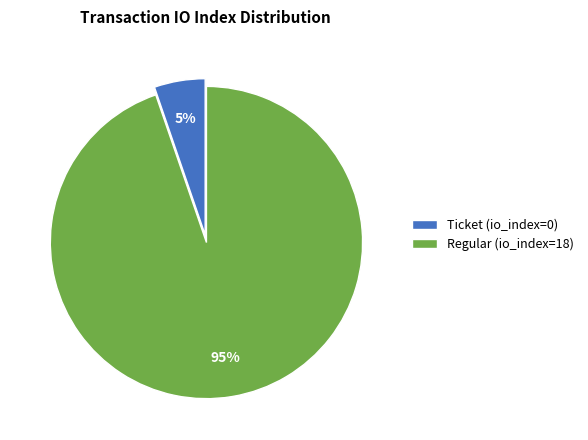

To the nearest percent, what is the combined percentage of Ticket (io_index=0) and Regular (io_index=18)?

100%